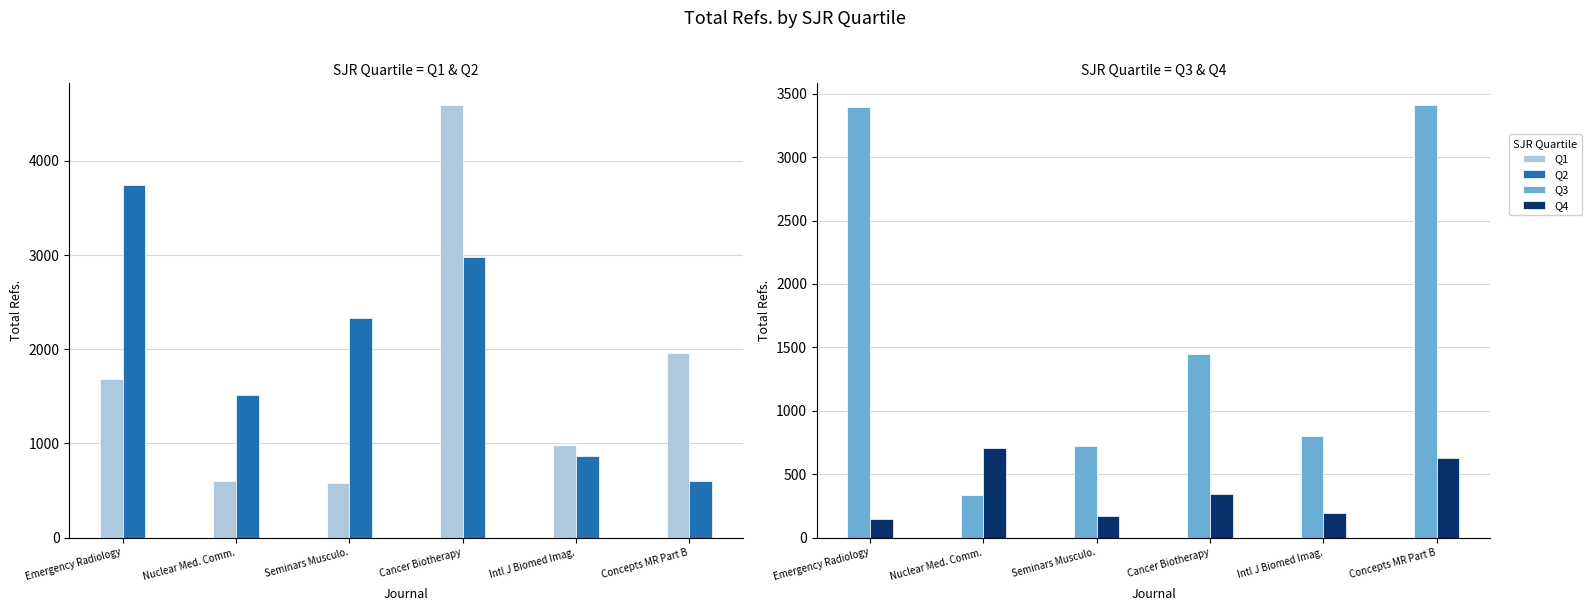

Does the chart contain any negative values?

No